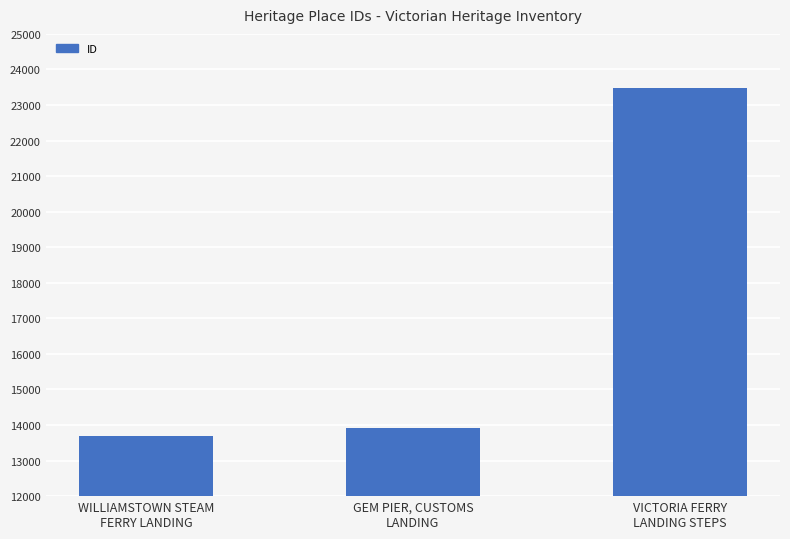

What is the label of the 3rd bar from the left?

VICTORIA FERRY
LANDING STEPS